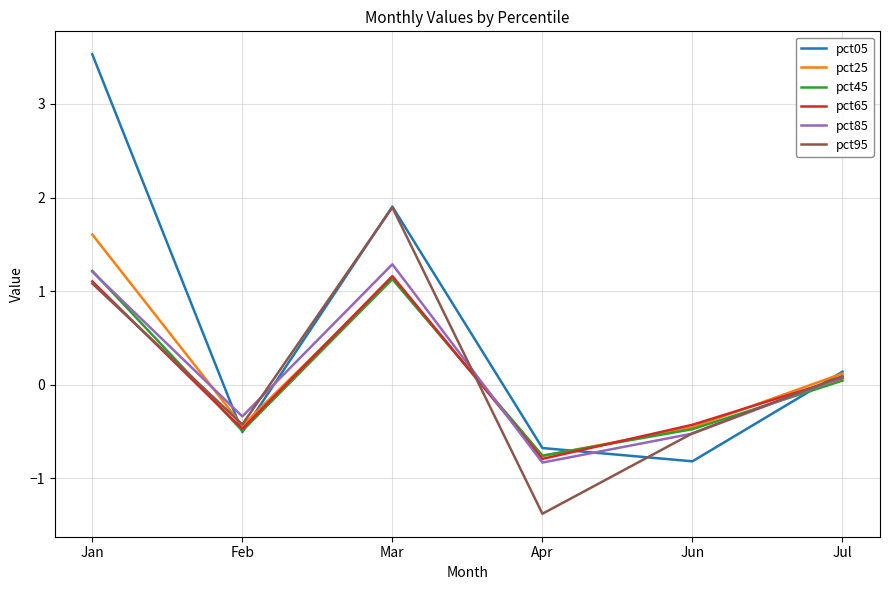

What value does the pct45 series have at Jun?

-0.5